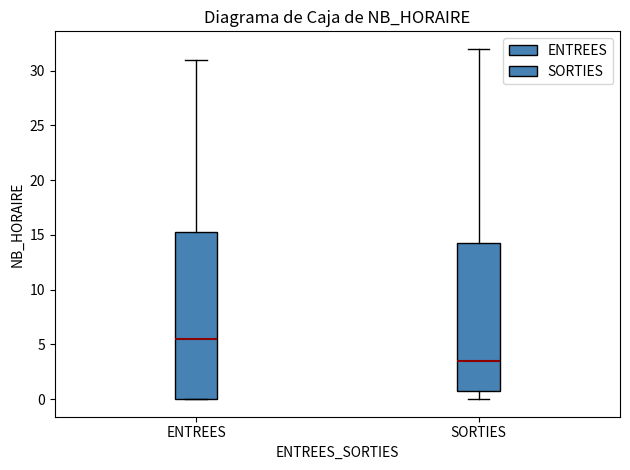

Reading left to right, transcribe this box plot: for each box, give where its median line is, the range the box spans, and where its two whiskers end, as read against the y-axis. The values are not printed on the chart, so give them approximately, as read against the axis.

ENTREES: median 5.5, box 0.0 to 15.5, whiskers 0.0 to 31.0
SORTIES: median 3.5, box 1.0 to 14.5, whiskers 0.0 to 32.0